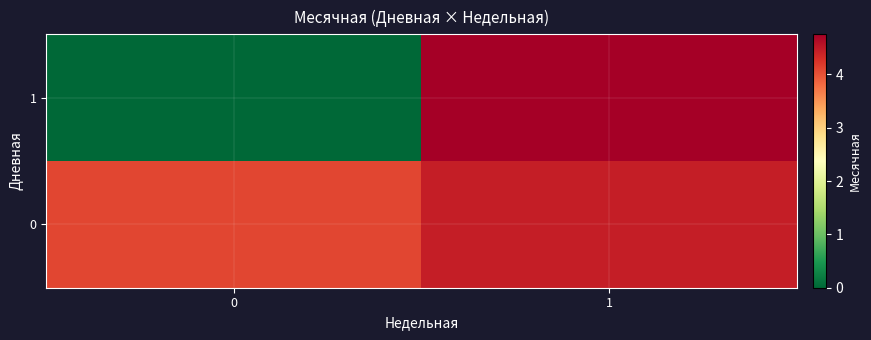

Reading left to right, list all the values displayed in this chart.

0: 0=4.1	1=4.4
1: 0=0.0	1=4.8